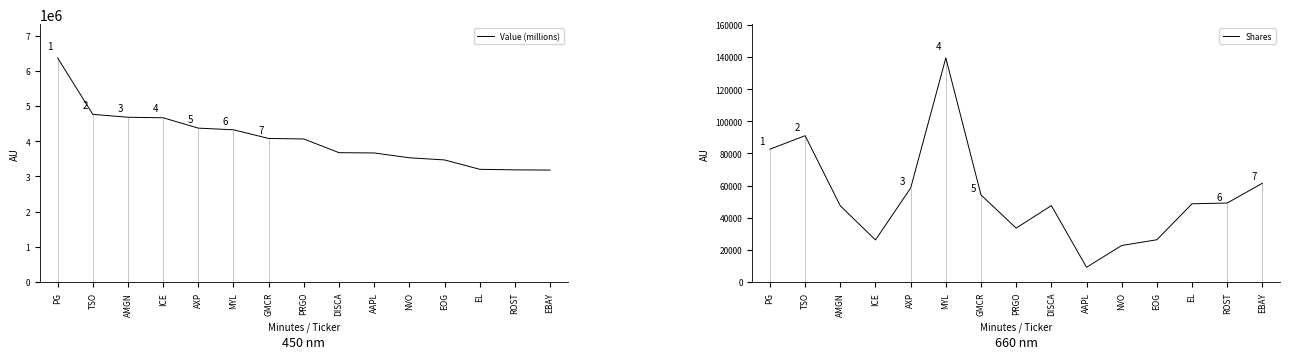

Is it true that Value (millions) equals 4667000 at ICE?

True